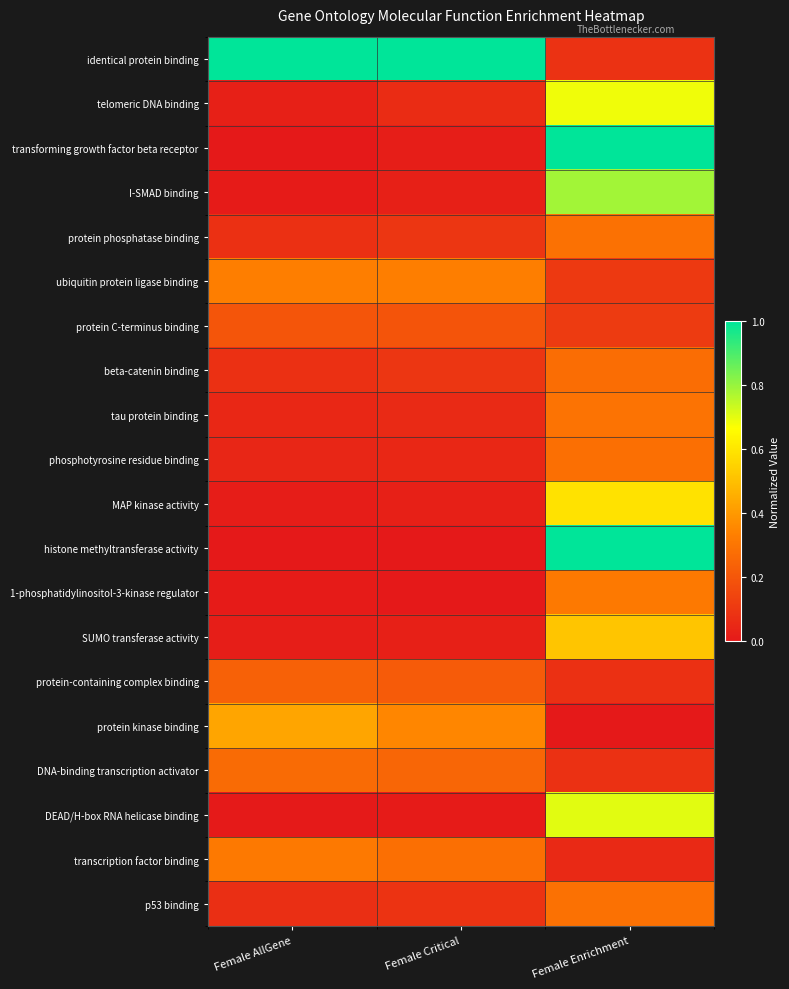

Which series has the largest total across all categories?

identical protein binding